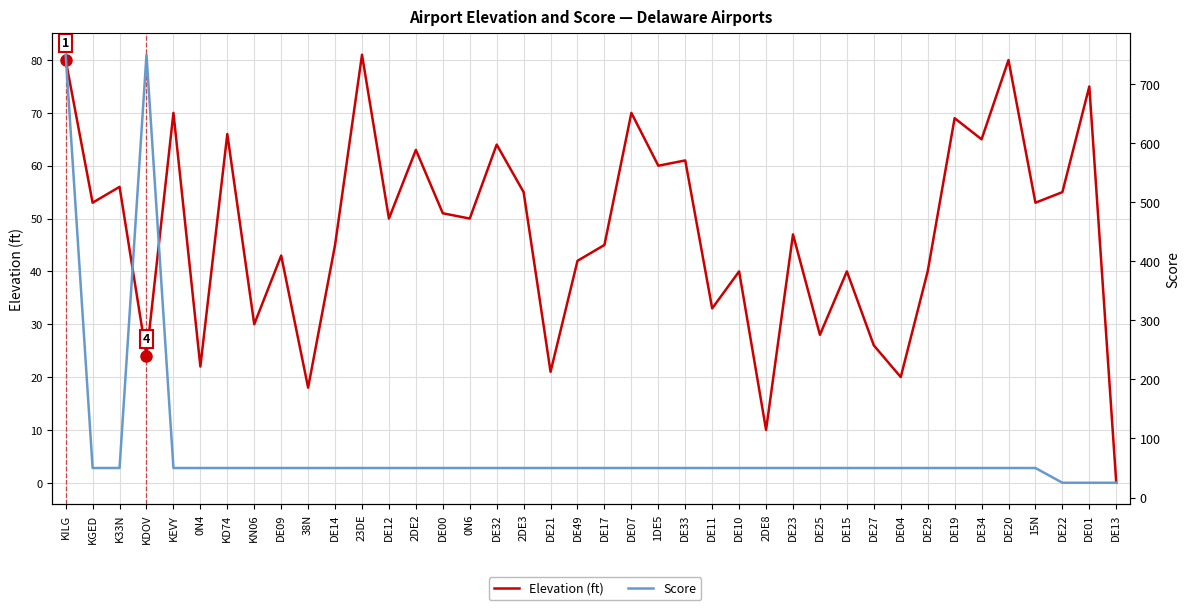

True or false: Score and Elevation (ft) cross at least once.

True